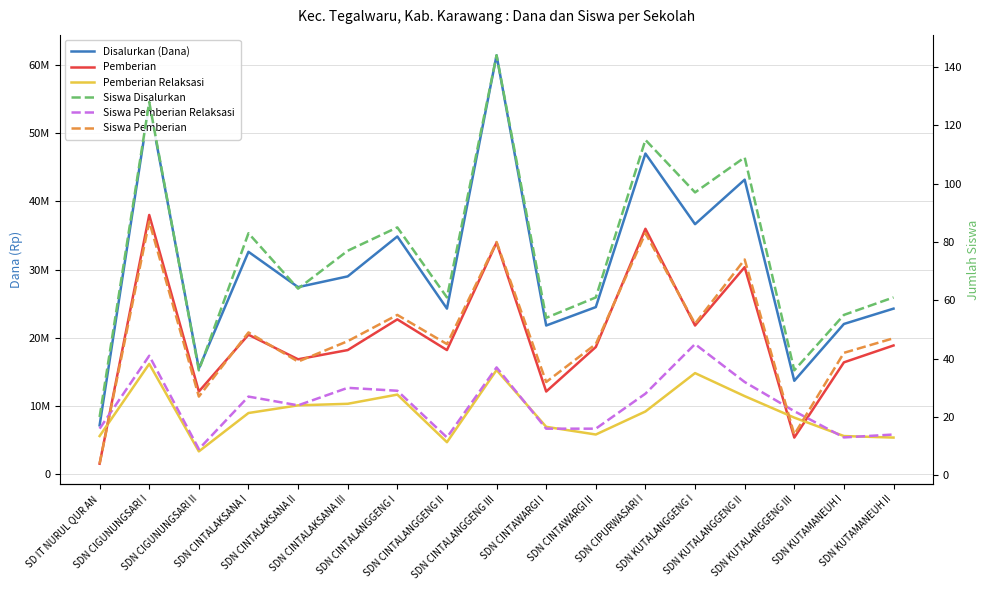

At which label does Siswa Pemberian first exceed 46?

SDN CIGUNUNGSARI I